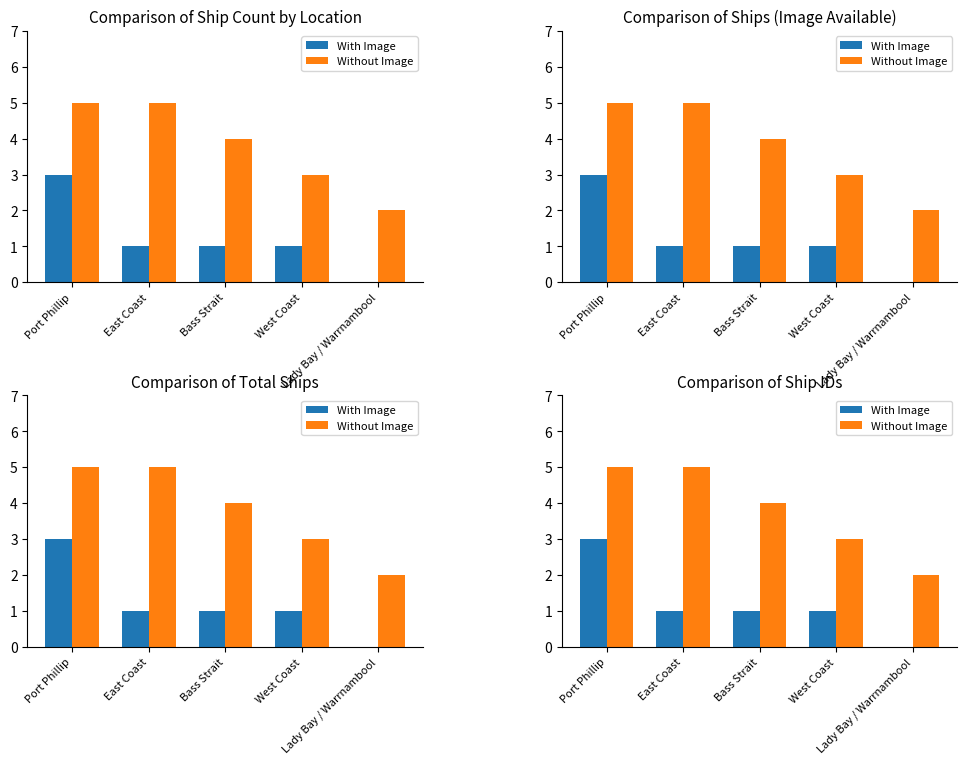

List the series in order of their peak value, lowest first.

With Image, Without Image